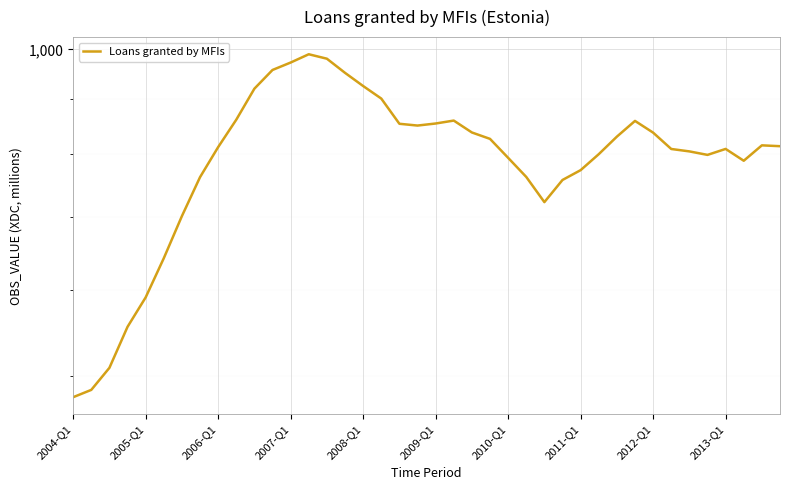

Is it true that the value at 2007-Q1 is 972.4?

True